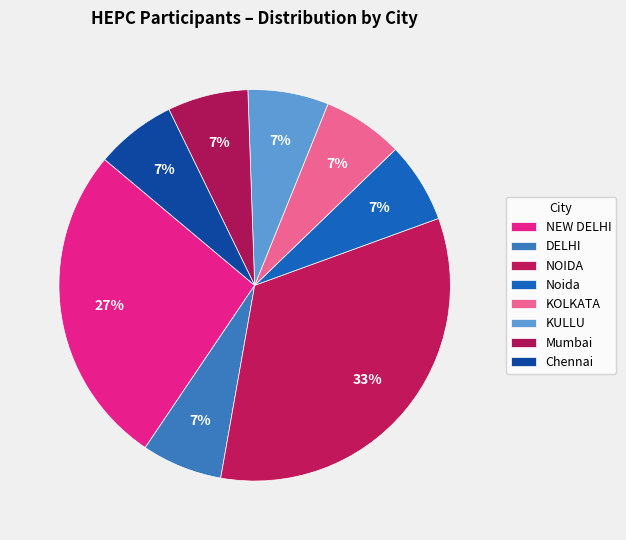

How many segments does this pie chart have?

8